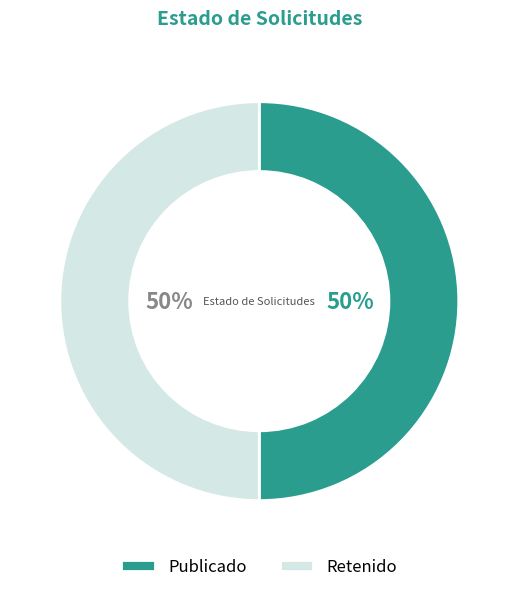

Is the sum of Retenido and Publicado greater than half?

Yes